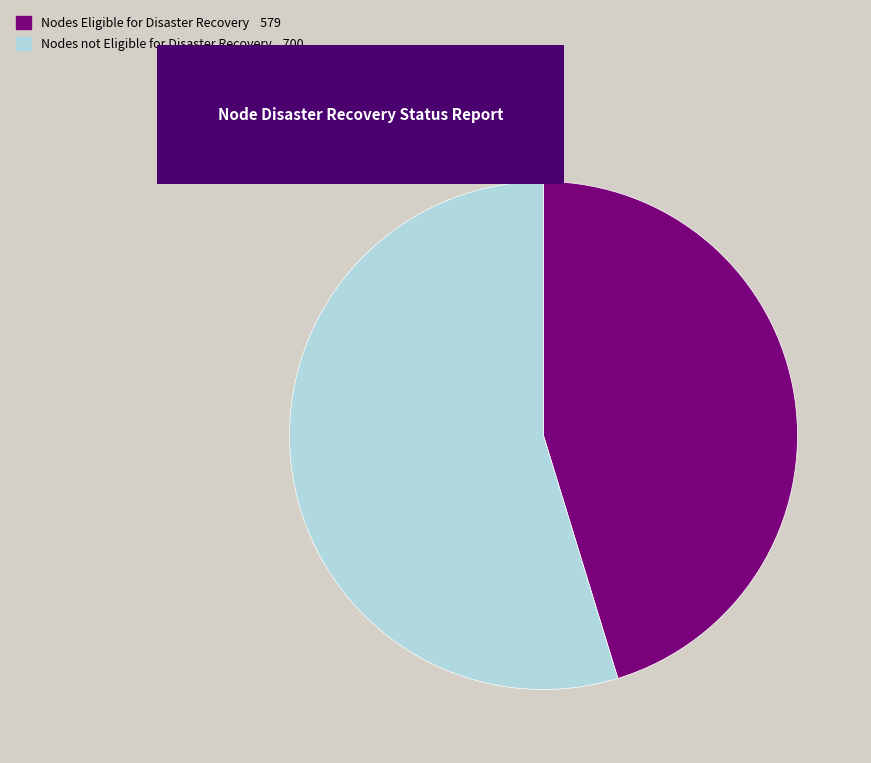

Is there any slice that represents more than half of the pie?

Yes